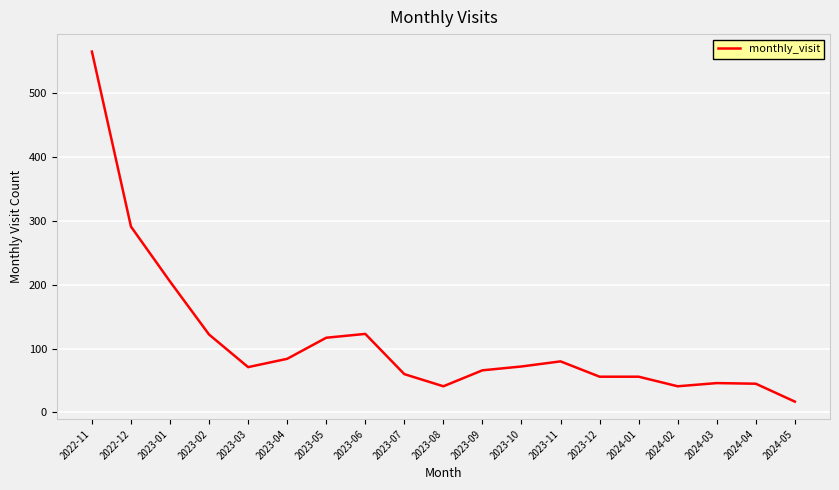

What position from the right is 2023-03?

15